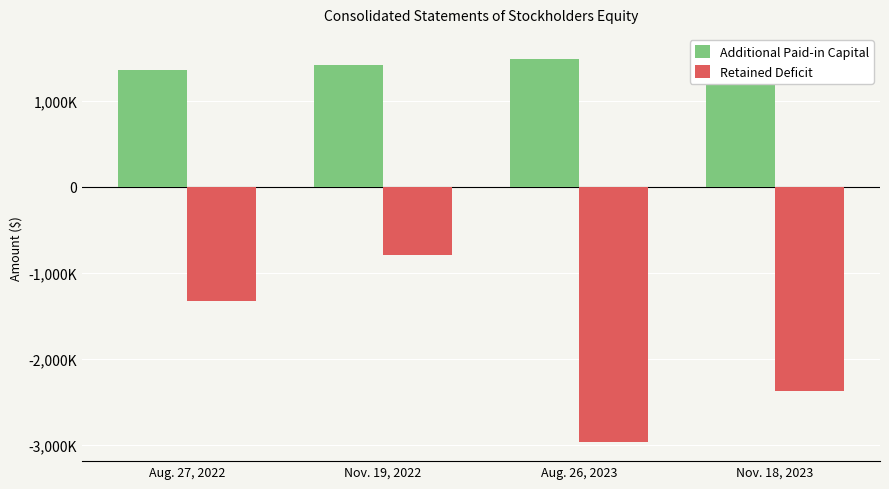

Does the chart contain stacked bars?

No